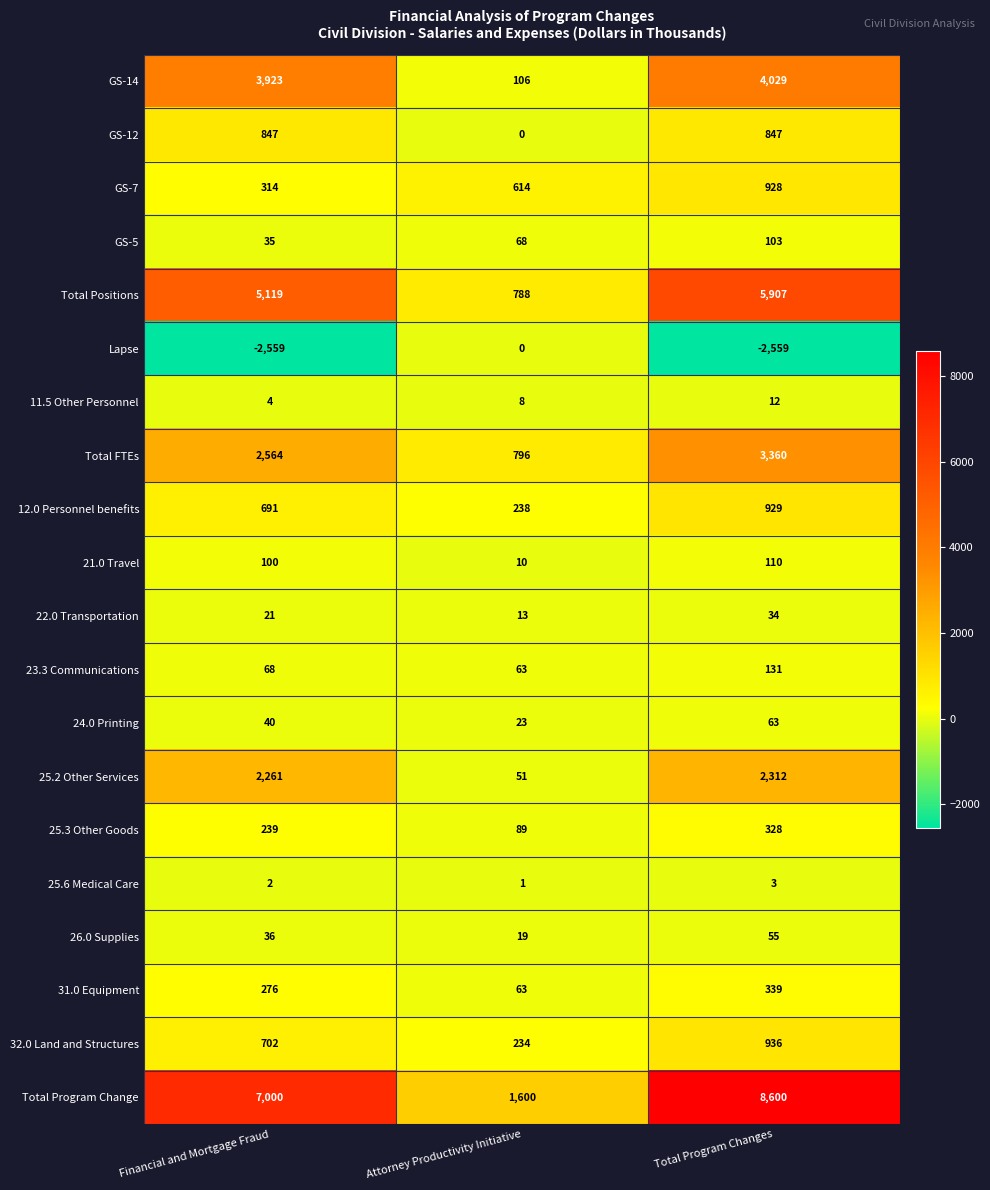

Which category has the lowest value in the 12.0 Personnel benefits series?

Attorney Productivity Initiative